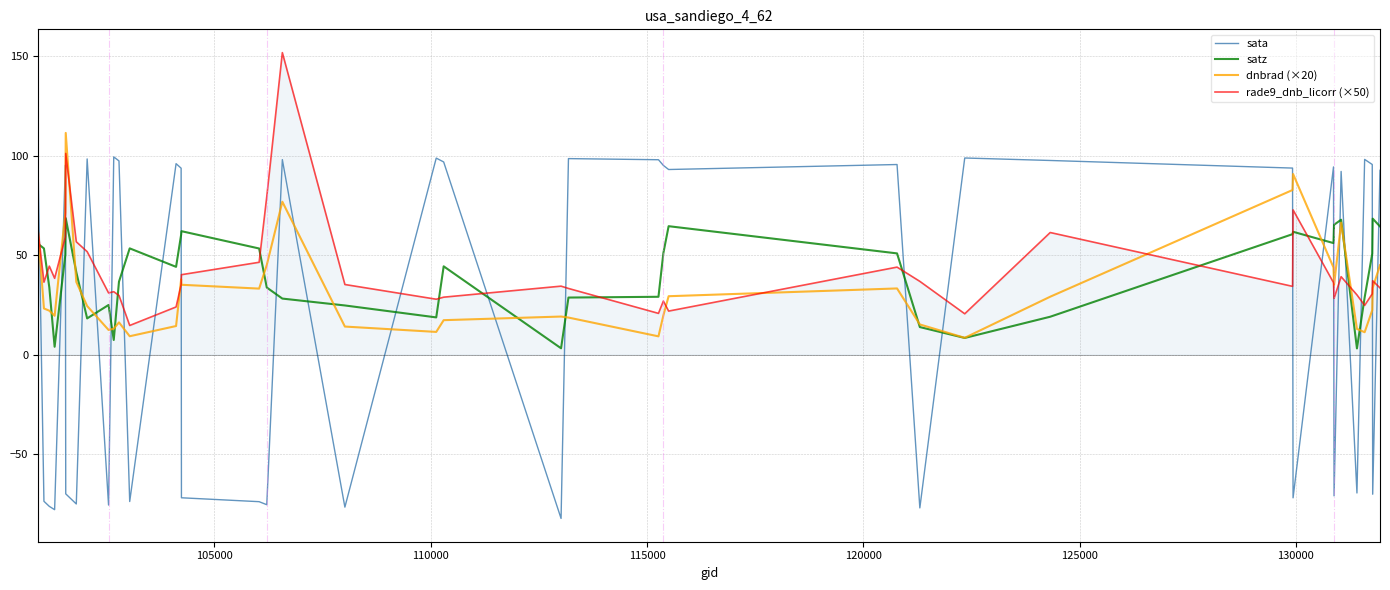

What is the maximum value shown in the chart?

151.9